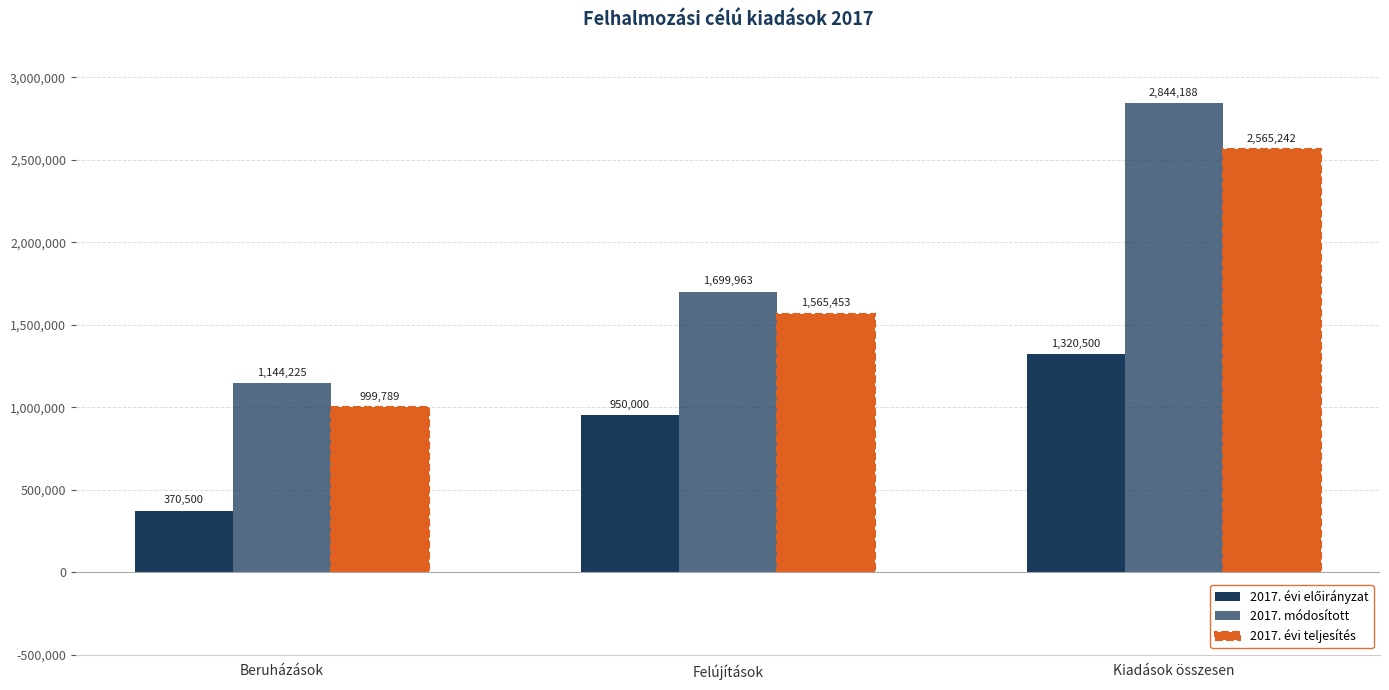

Which series has the largest total across all categories?

2017. módosított